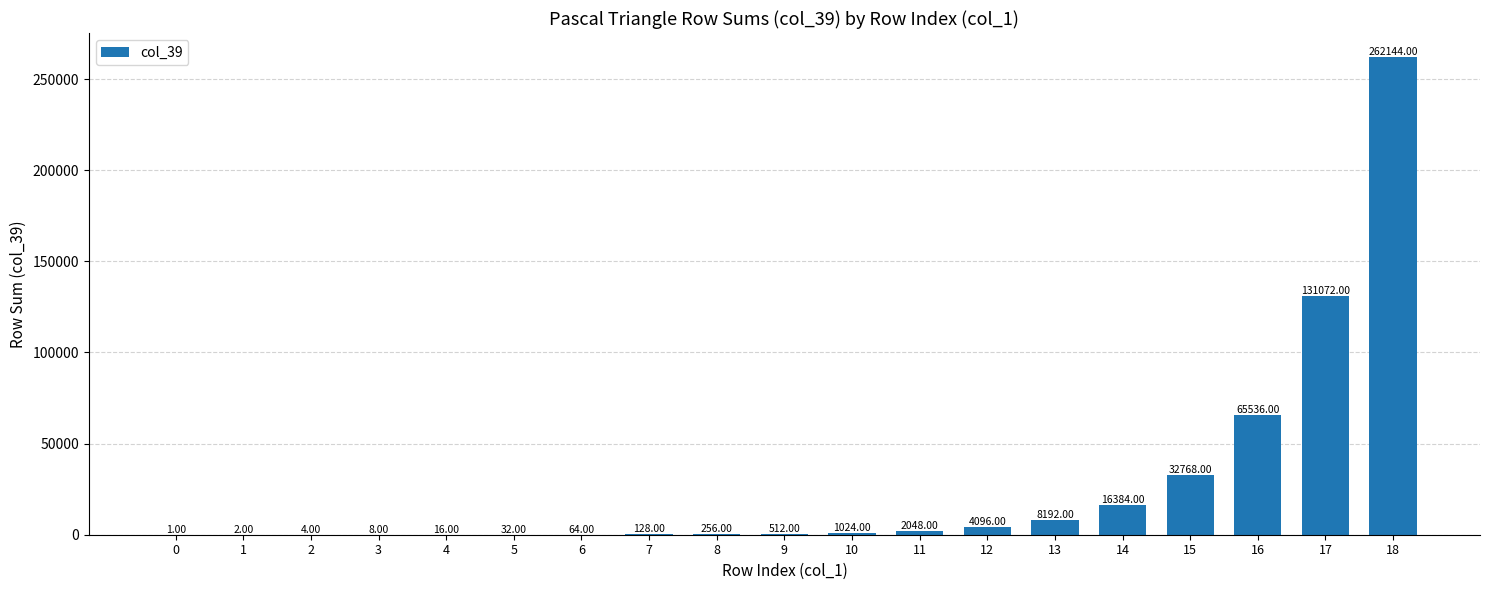

Which label corresponds to the largest value in the chart?

18